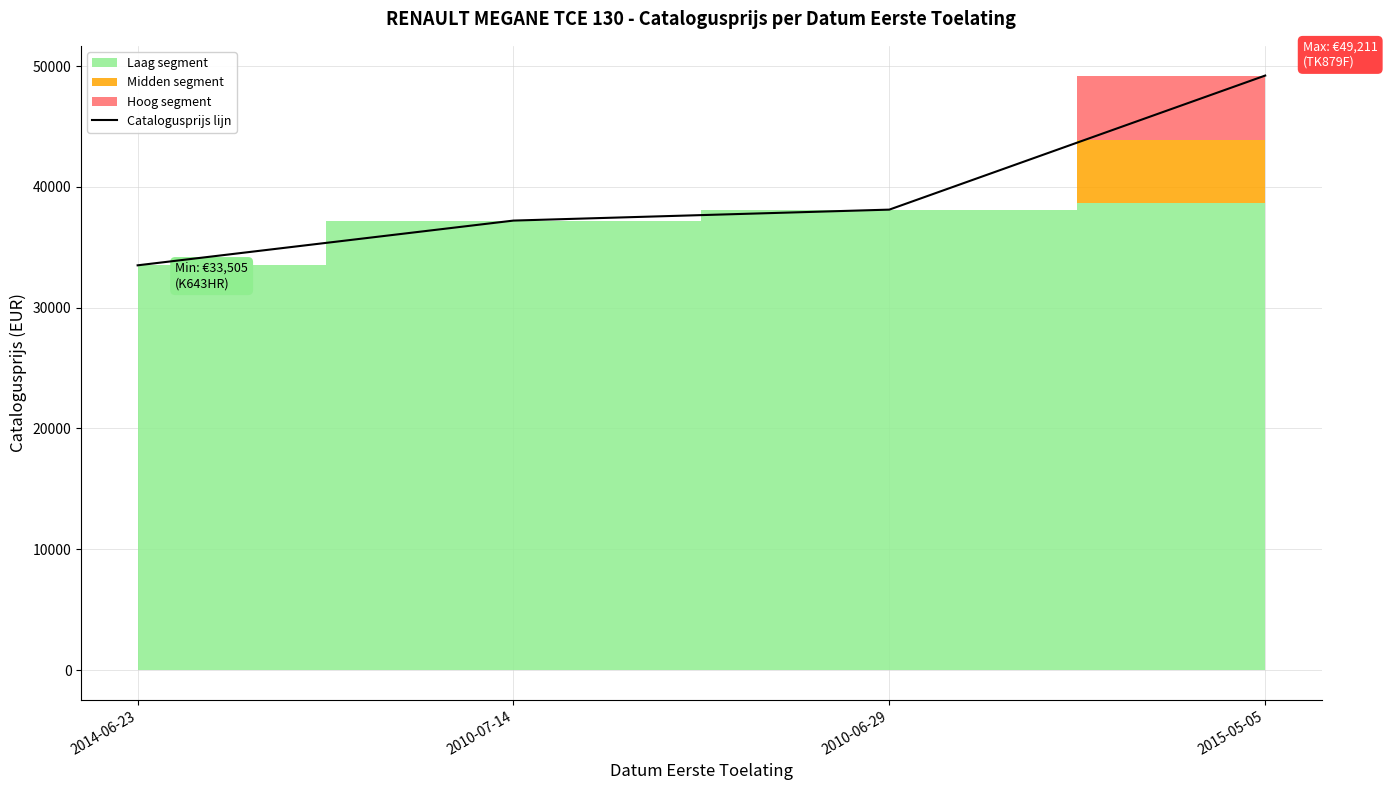

At which label is the value closest to 41358?

2010-06-29